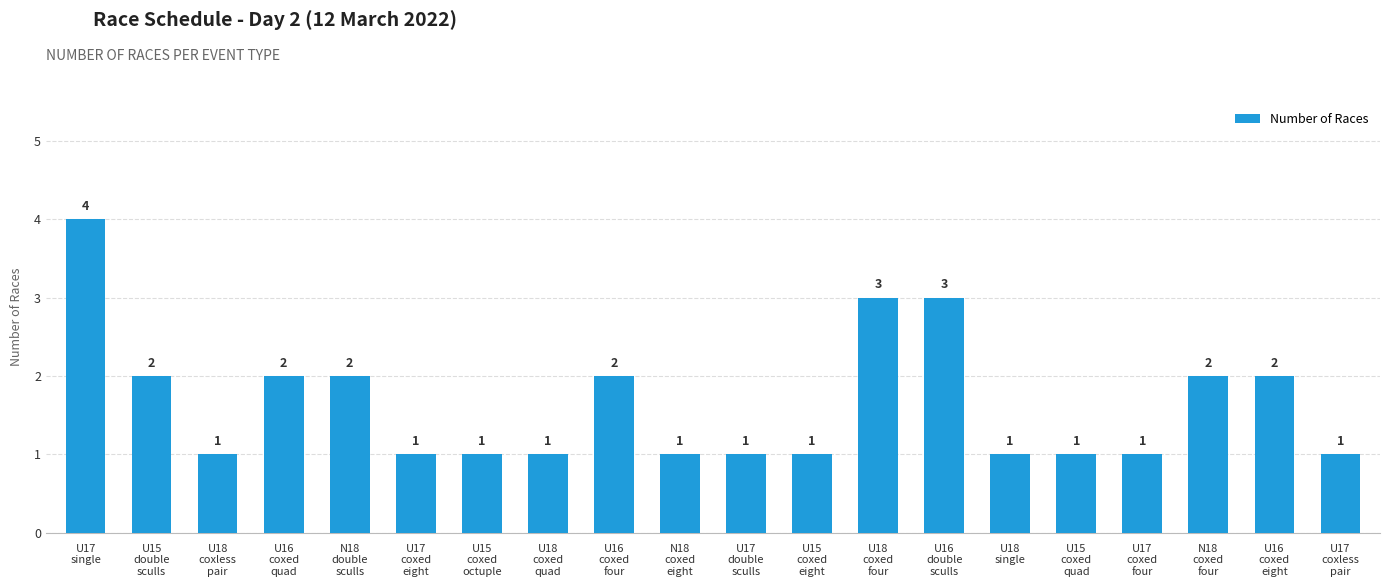

Reading left to right, list all the values displayed in this chart.

4	2	1	2	2	1	1	1	2	1	1	1	3	3	1	1	1	2	2	1